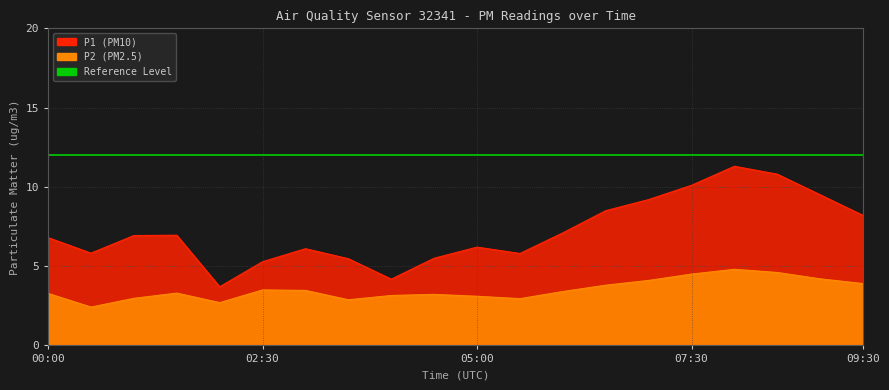

Reading left to right, list all the values displayed in this chart.

P1: 6.8	5.8	6.9	7.0	3.7	5.3	6.1	5.5	4.2	5.5	6.2	5.8	7.1	8.5	9.2	10.1	11.3	10.8	9.5	8.2
P2: 3.3	2.4	3.0	3.3	2.7	3.5	3.5	2.9	3.1	3.2	3.1	3.0	3.4	3.8	4.1	4.5	4.8	4.6	4.2	3.9